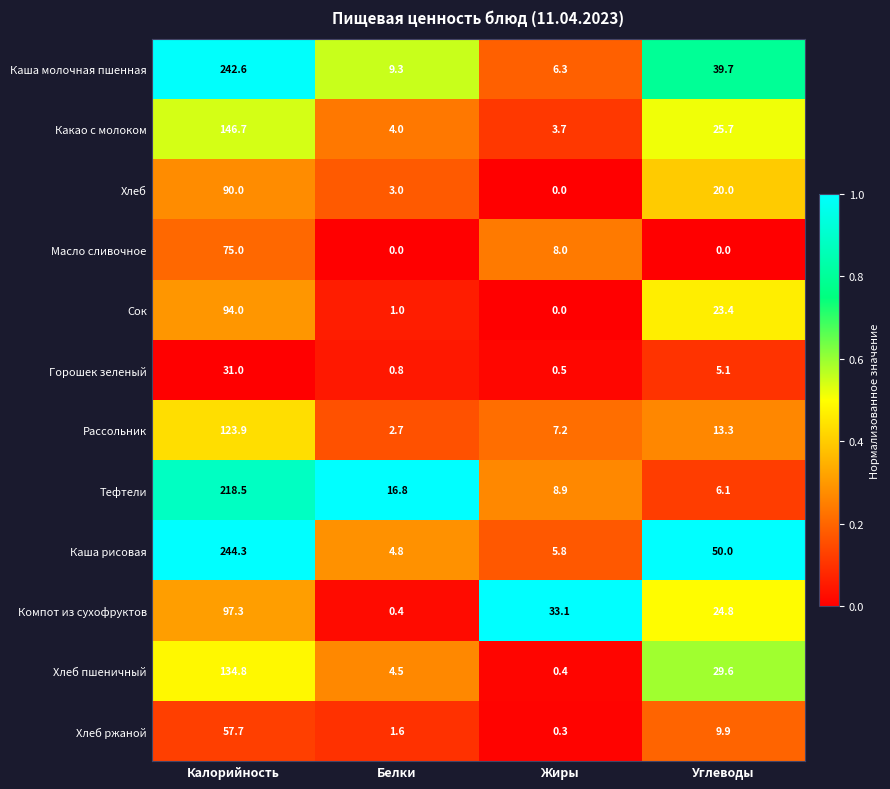

Which series has the largest total across all categories?

Каша рисовая